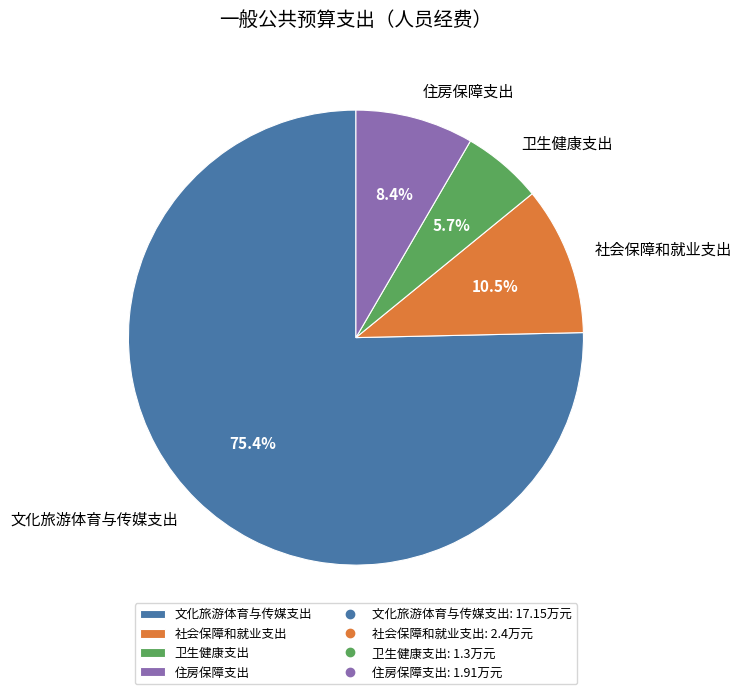

Is it true that 住房保障支出 is 8% of the pie?

True